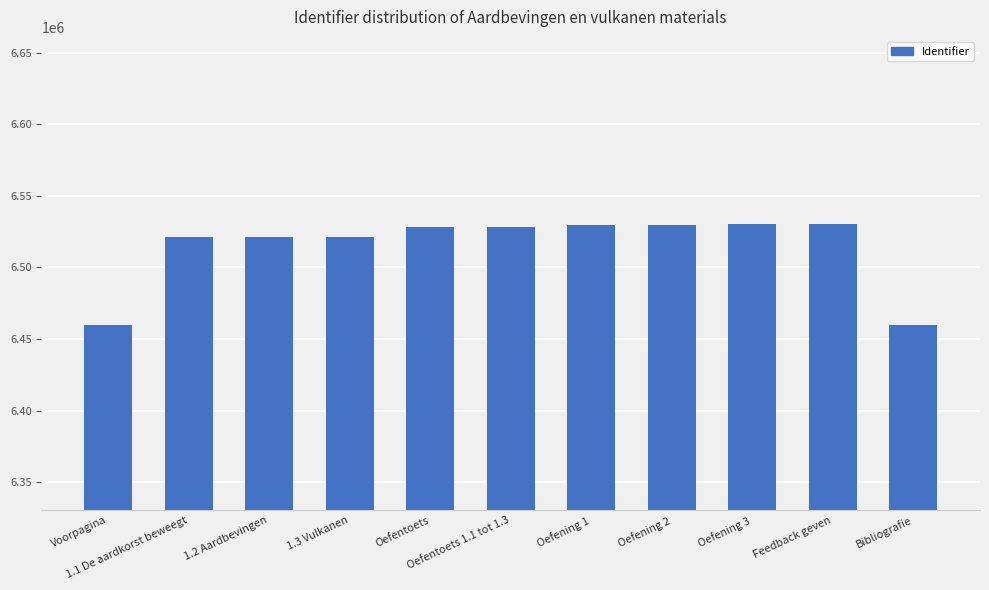

What is the approximate value at 1.2 Aardbevingen, to the nearest 50?

6521450